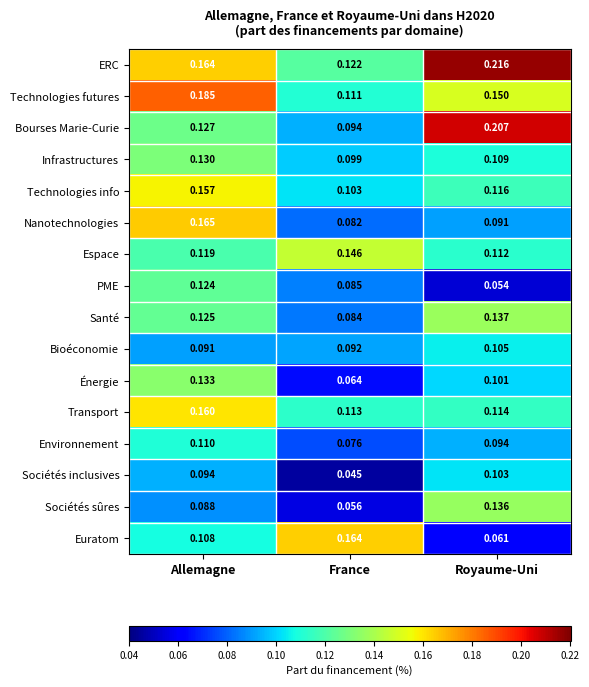

Which category has the lowest value in the Sociétés sûres series?

France